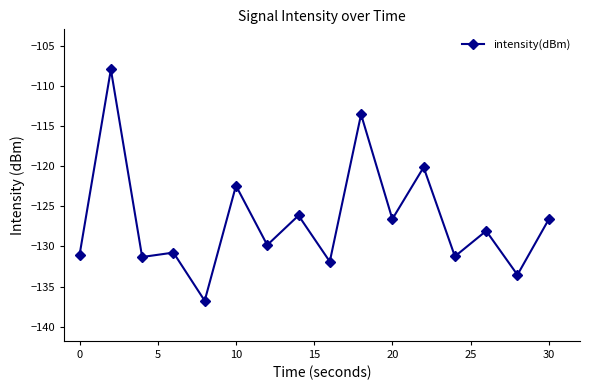

What is the greatest value displayed?

-107.9